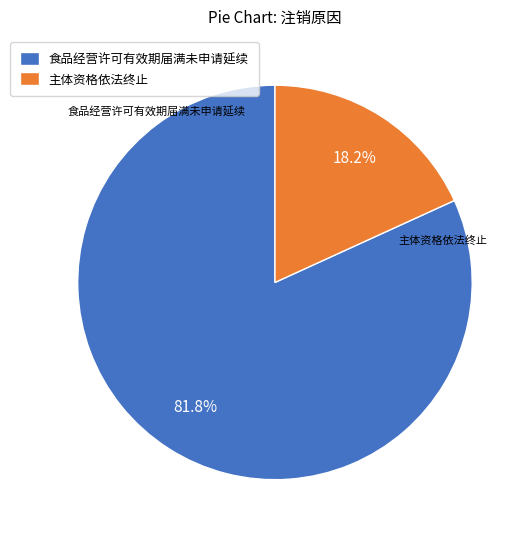

How many segments does this pie chart have?

2